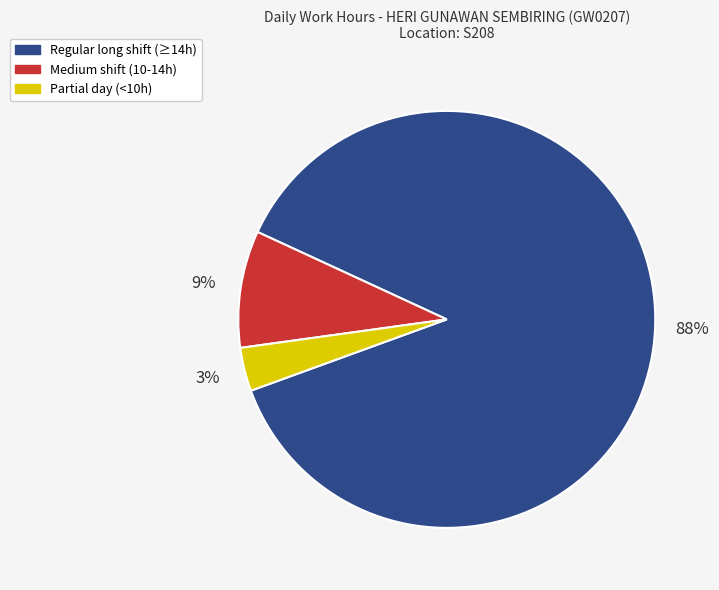

The Medium shift (10-14h) slice represents 9% of the pie. True or false?

True